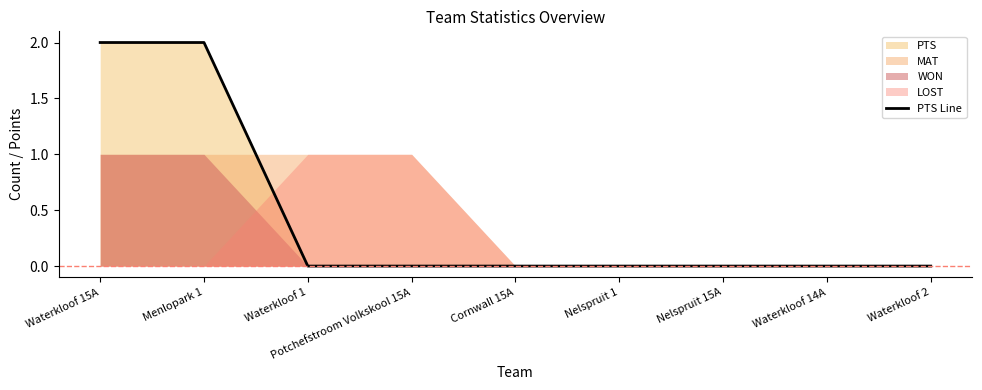

Rank the categories by value from highest to lowest.

Waterkloof 15A, Menlopark 1, Waterkloof 1, Potchefstroom Volkskool 15A, Cornwall 15A, Nelspruit 1, Nelspruit 15A, Waterkloof 14A, Waterkloof 2